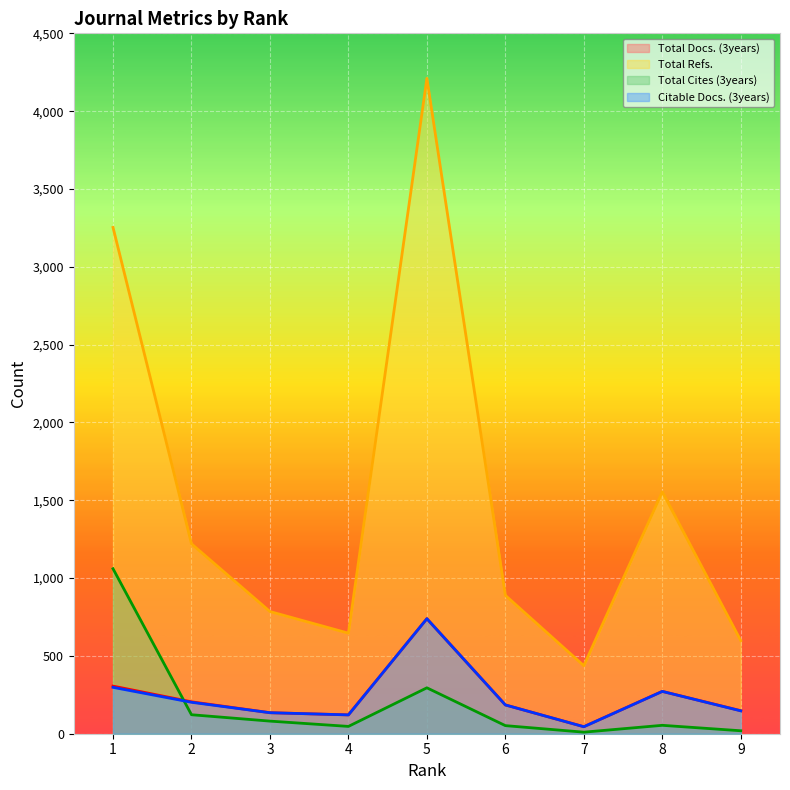

What are all the series names shown in the legend?

Total Docs. (3years), Total Refs., Total Cites (3years), Citable Docs. (3years)